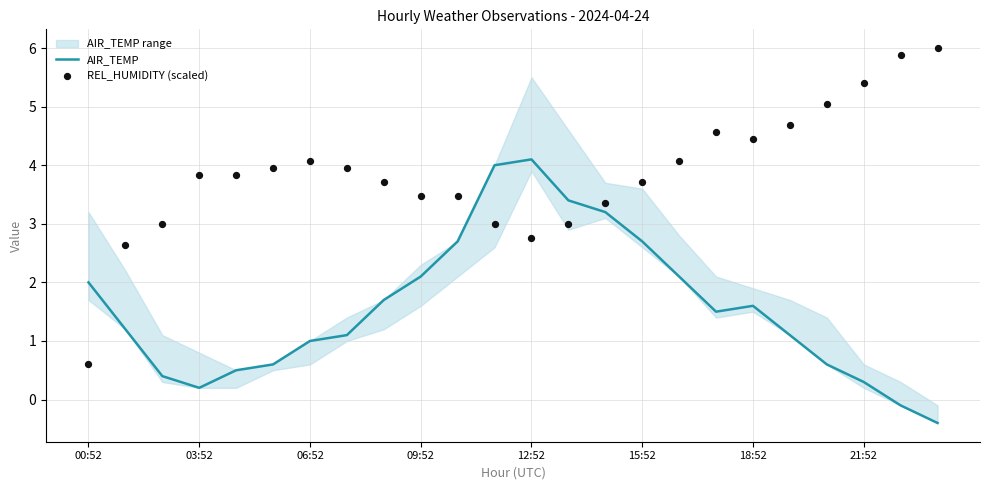

Which series reaches the minimum Y coordinate?

AIR_TEMP